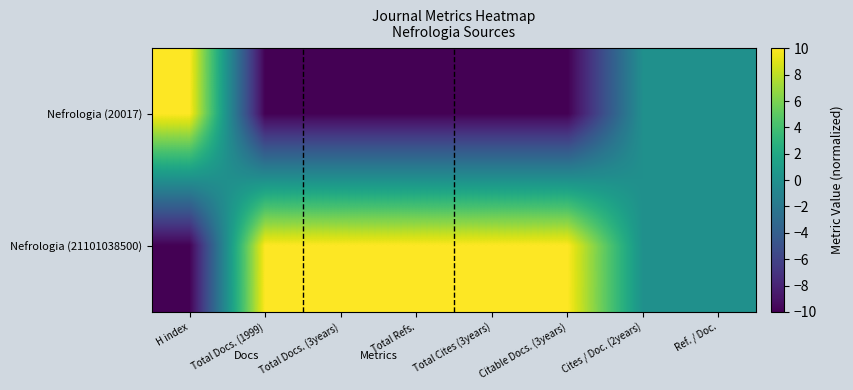

What is the greatest value displayed?

10